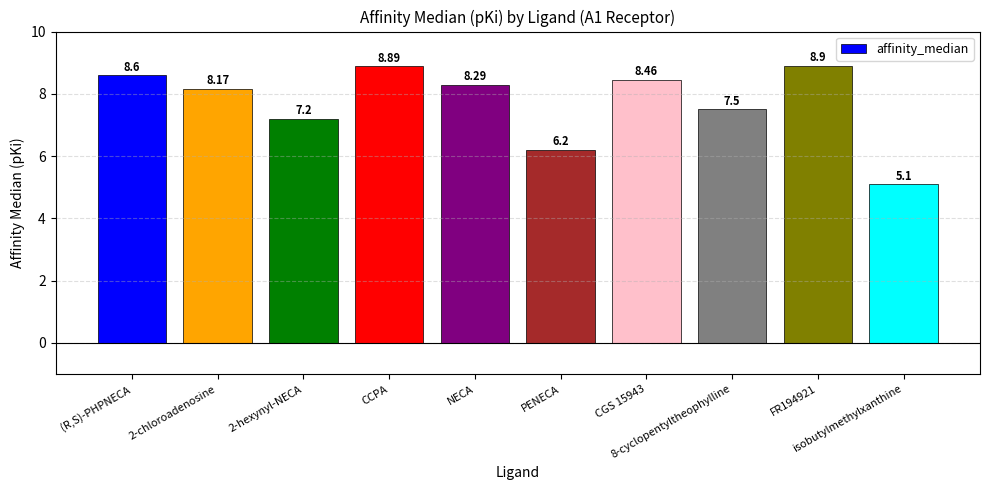

What position from the right is isobutylmethylxanthine?

1